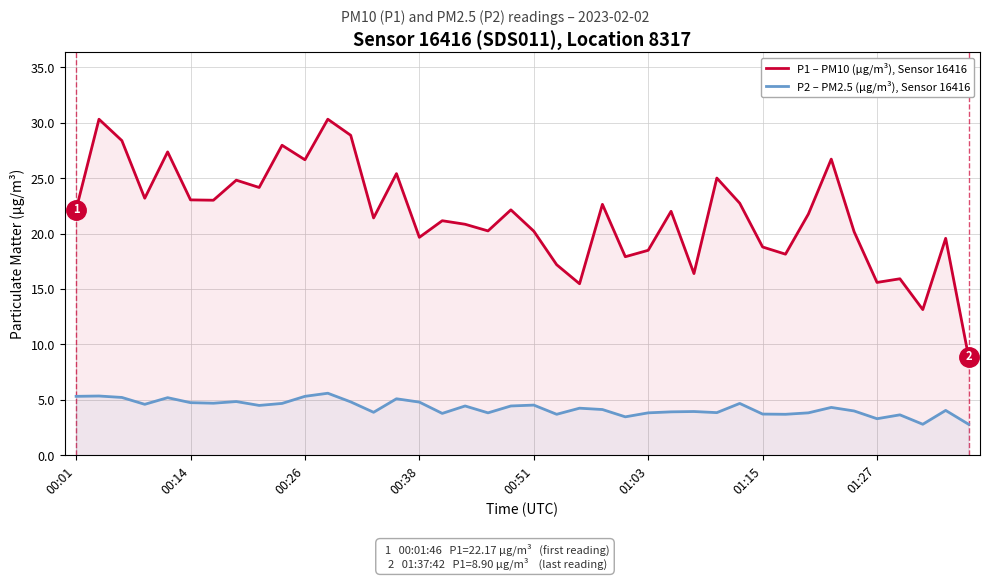

How many values in the P2 – PM2.5 (µg/m³), Sensor 16416 series exceed 4?

23